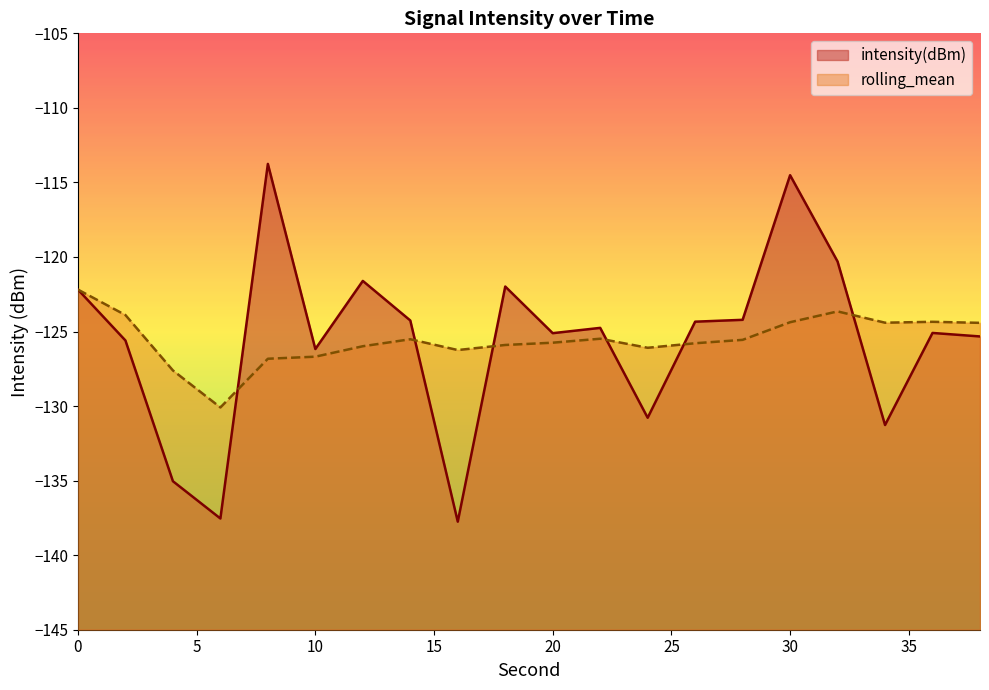

Reading right to left, extract all data points from this chart.

intensity(dBm): 38=-125.3	36=-125.1	34=-131.3	32=-120.3	30=-114.5	28=-124.2	26=-124.3	24=-130.8	22=-124.8	20=-125.1	18=-122.0	16=-137.8	14=-124.3	12=-121.6	10=-126.2	8=-113.8	6=-137.5	4=-135.0	2=-125.6	0=-122.2
rolling_mean: 38=-124.4	36=-124.3	34=-124.4	32=-123.7	30=-124.4	28=-125.6	26=-125.8	24=-126.1	22=-125.5	20=-125.7	18=-125.9	16=-126.2	14=-125.5	12=-126.0	10=-126.7	8=-126.8	6=-130.1	4=-127.6	2=-123.9	0=-122.2